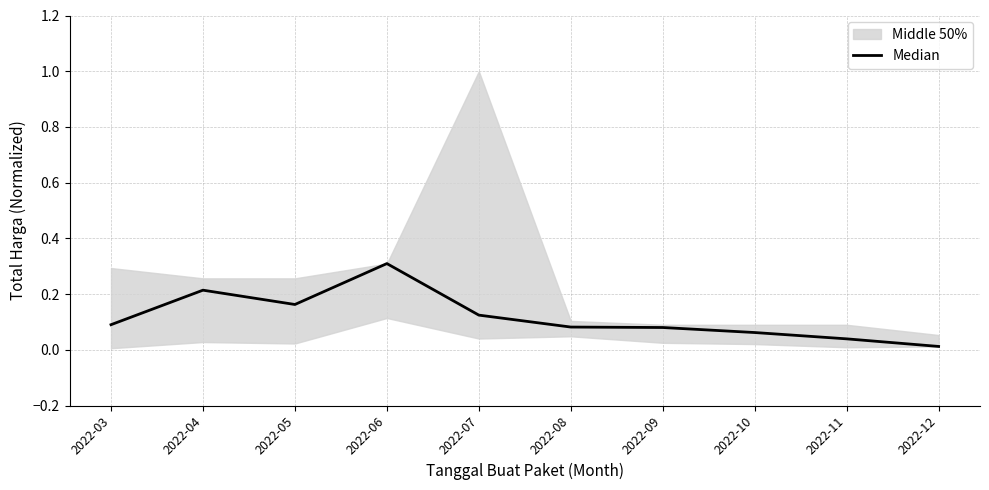

Reading left to right, what are all the values shown in this chart?

0.1	0.2	0.2	0.3	0.1	0.1	0.1	0.1	0.0	0.0